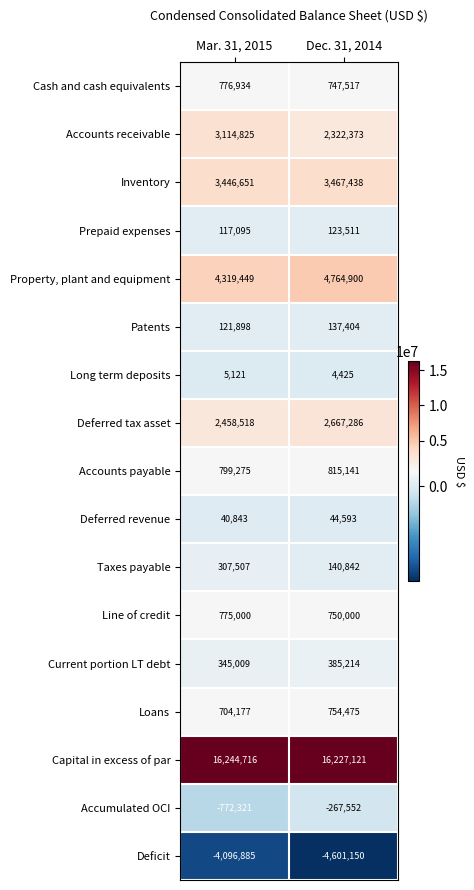

The Deferred revenue series shows 23885 at Mar. 31, 2015. True or false?

False